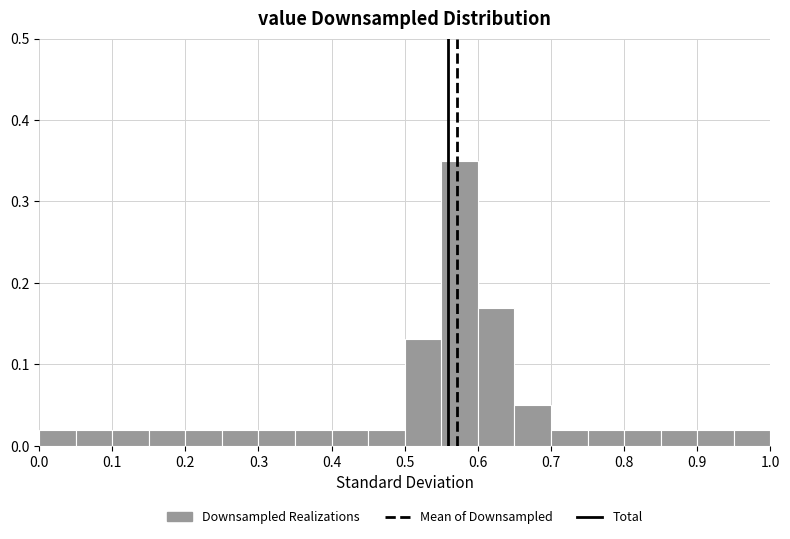

Reading left to right, list every bar in this chart as the range it spans on the x-axis followed by its height. The values are not printed on the chart, so give them approximately, as read against the axis.

0.00 to 0.05: 0.02
0.05 to 0.10: 0.02
0.10 to 0.15: 0.02
0.15 to 0.20: 0.02
0.20 to 0.25: 0.02
0.25 to 0.30: 0.02
0.30 to 0.35: 0.02
0.35 to 0.40: 0.02
0.40 to 0.45: 0.02
0.45 to 0.50: 0.02
0.50 to 0.55: 0.13
0.55 to 0.60: 0.35
0.60 to 0.65: 0.17
0.65 to 0.70: 0.05
0.70 to 0.75: 0.02
0.75 to 0.80: 0.02
0.80 to 0.85: 0.02
0.85 to 0.90: 0.02
0.90 to 0.95: 0.02
0.95 to 1.00: 0.02